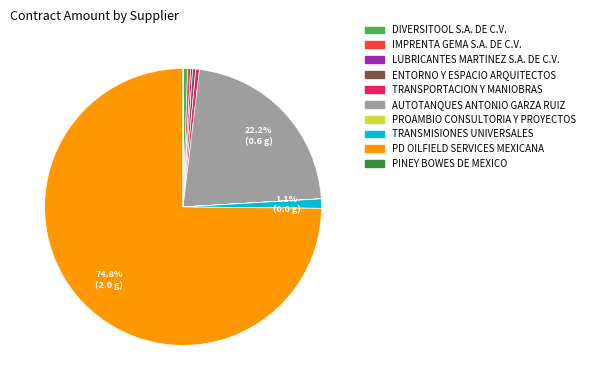

To the nearest percent, what is the average slice percentage?

10%